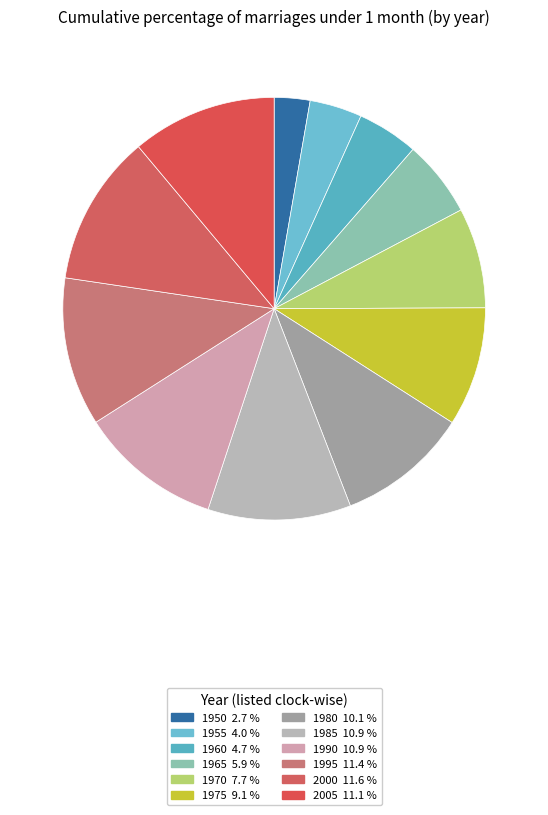

Approximately how many times larger is the value at 1995 compared to 2005?

1.0